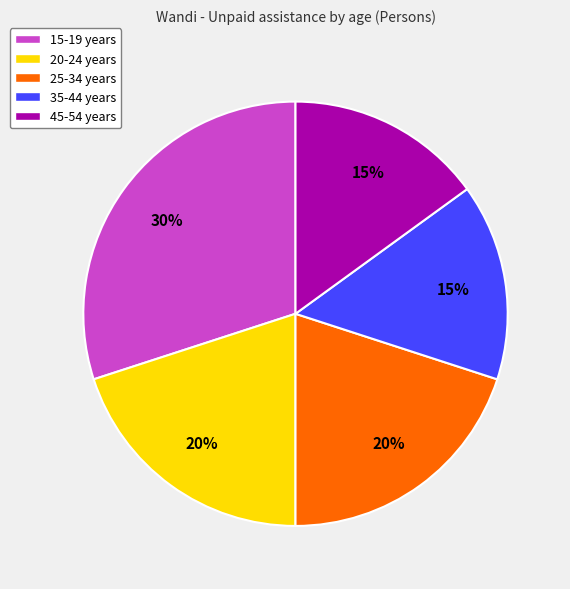

Is the sum of 35-44 years and 25-34 years greater than half?

No